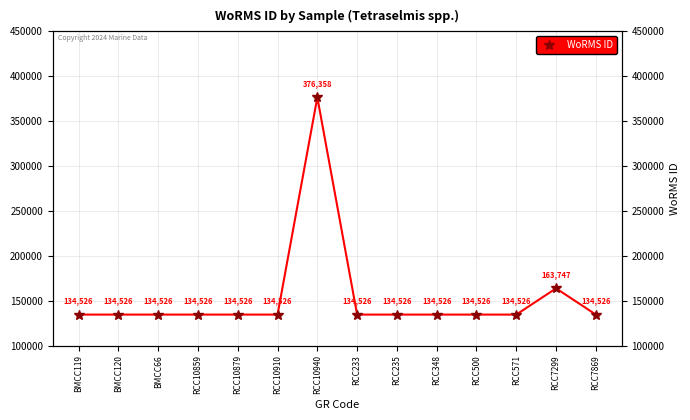

What is the average value?

153887